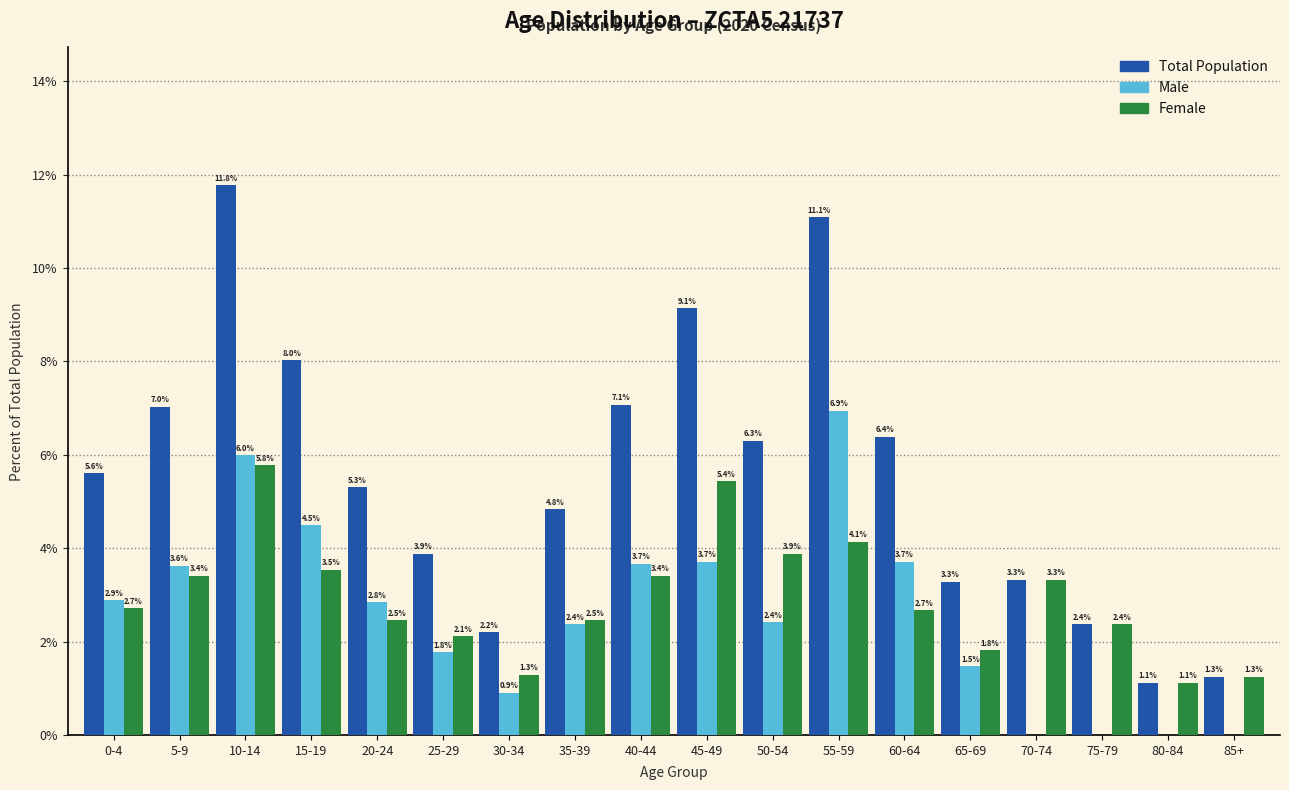

Reading right to left, what are all the values shown in this chart?

Total: 85+=1.3	80-84=1.1	75-79=2.4	70-74=3.3	65-69=3.3	60-64=6.4	55-59=11.1	50-54=6.3	45-49=9.1	40-44=7.1	35-39=4.8	30-34=2.2	25-29=3.9	20-24=5.3	15-19=8.0	10-14=11.8	5-9=7.0	0-4=5.6
Male: 85+=0.0	80-84=0.0	75-79=0.0	70-74=0.0	65-69=1.5	60-64=3.7	55-59=6.9	50-54=2.4	45-49=3.7	40-44=3.7	35-39=2.4	30-34=0.9	25-29=1.8	20-24=2.8	15-19=4.5	10-14=6.0	5-9=3.6	0-4=2.9
Female: 85+=1.3	80-84=1.1	75-79=2.4	70-74=3.3	65-69=1.8	60-64=2.7	55-59=4.1	50-54=3.9	45-49=5.4	40-44=3.4	35-39=2.5	30-34=1.3	25-29=2.1	20-24=2.5	15-19=3.5	10-14=5.8	5-9=3.4	0-4=2.7